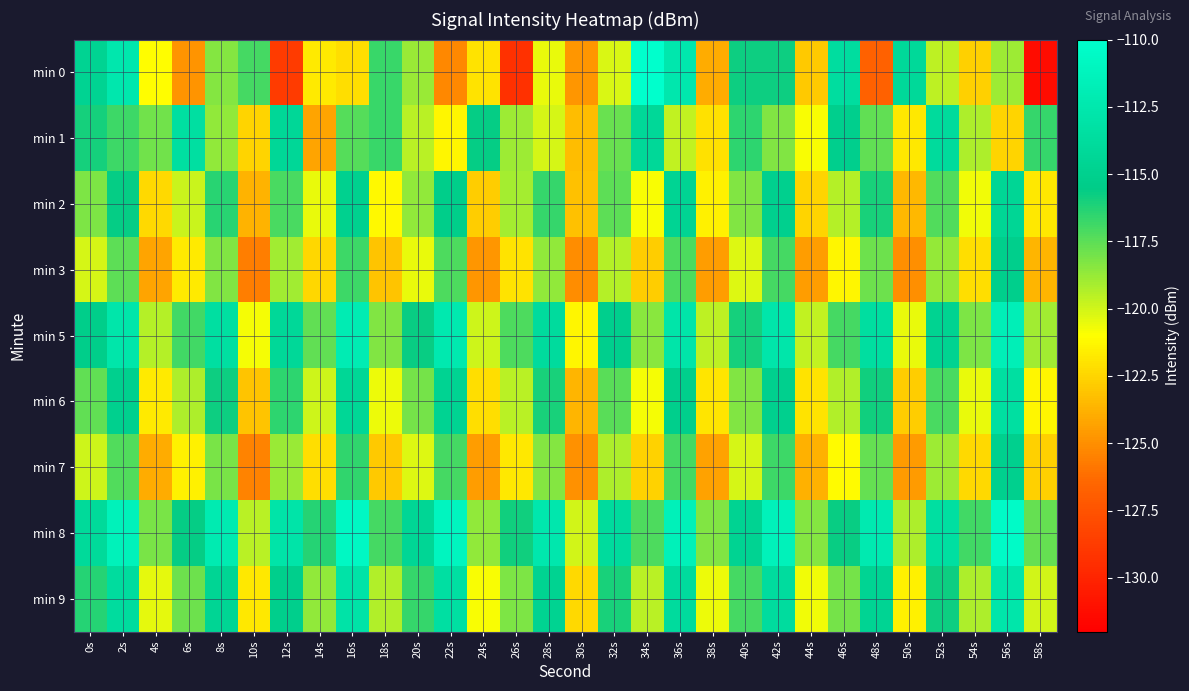

Reading left to right, transcribe all the data shown in this chart.

min 0: 0s=-114.7	2s=-112.6	4s=-121.1	6s=-124.9	8s=-118.4	10s=-117.0	12s=-128.8	14s=-121.7	16s=-122.1	18s=-116.8	20s=-118.8	22s=-125.3	24s=-122.0	26s=-129.3	28s=-120.5	30s=-124.7	32s=-120.2	34s=-110.1	36s=-112.5	38s=-124.0	40s=-115.8	42s=-115.8	44s=-122.9	46s=-113.7	48s=-126.7	50s=-114.1	52s=-119.6	54s=-122.7	56s=-118.9	58s=-131.3
min 1: 0s=-116.0	2s=-116.8	4s=-118.0	6s=-113.5	8s=-118.6	10s=-122.5	12s=-114.3	14s=-124.2	16s=-117.3	18s=-116.8	20s=-119.5	22s=-121.3	24s=-115.6	26s=-118.9	28s=-120.1	30s=-123.4	32s=-117.8	34s=-114.2	36s=-119.7	38s=-122.1	40s=-116.5	42s=-118.3	44s=-120.9	46s=-115.1	48s=-117.6	50s=-121.8	52s=-113.9	54s=-119.2	56s=-122.5	58s=-116.7
min 2: 0s=-118.2	2s=-115.6	4s=-122.3	6s=-119.8	8s=-116.4	10s=-123.7	12s=-117.1	14s=-120.5	16s=-114.9	18s=-121.2	20s=-118.6	22s=-115.3	24s=-122.8	26s=-119.1	28s=-116.7	30s=-123.2	32s=-117.5	34s=-120.9	36s=-114.6	38s=-121.5	40s=-118.3	42s=-115.0	44s=-122.5	46s=-119.4	48s=-116.1	50s=-123.5	52s=-117.3	54s=-120.7	56s=-114.4	58s=-121.8
min 3: 0s=-120.1	2s=-117.5	4s=-124.2	6s=-121.7	8s=-118.3	10s=-125.6	12s=-119.0	14s=-122.4	16s=-116.8	18s=-123.1	20s=-120.5	22s=-117.2	24s=-124.7	26s=-122.0	28s=-118.6	30s=-125.1	32s=-119.4	34s=-122.8	36s=-117.2	38s=-124.5	40s=-120.3	42s=-117.0	44s=-124.5	46s=-121.3	48s=-117.9	50s=-125.0	52s=-118.7	54s=-122.2	56s=-115.2	58s=-123.6
min 5: 0s=-115.3	2s=-112.7	4s=-119.4	6s=-116.9	8s=-113.5	10s=-120.8	12s=-114.2	14s=-117.6	16s=-112.0	18s=-118.3	20s=-115.7	22s=-112.4	24s=-119.9	26s=-117.2	28s=-113.8	30s=-121.3	32s=-115.1	34s=-118.5	36s=-112.8	38s=-119.6	40s=-116.0	42s=-112.7	44s=-119.7	46s=-117.0	48s=-113.6	50s=-120.5	52s=-114.8	54s=-118.2	56s=-111.7	58s=-119.0
min 6: 0s=-117.6	2s=-115.0	4s=-121.7	6s=-119.2	8s=-115.8	10s=-123.1	12s=-116.5	14s=-119.9	16s=-114.3	18s=-120.6	20s=-118.0	22s=-114.7	24s=-122.2	26s=-119.5	28s=-116.1	30s=-123.6	32s=-117.4	34s=-120.8	36s=-115.2	38s=-121.9	40s=-118.3	42s=-115.0	44s=-122.0	46s=-119.3	48s=-115.9	50s=-122.8	52s=-117.1	54s=-120.5	56s=-113.5	58s=-121.3
min 7: 0s=-119.9	2s=-117.3	4s=-124.0	6s=-121.5	8s=-118.1	10s=-125.4	12s=-118.8	14s=-122.2	16s=-116.6	18s=-122.9	20s=-120.3	22s=-117.0	24s=-124.5	26s=-121.8	28s=-118.4	30s=-124.9	32s=-119.2	34s=-122.6	36s=-117.0	38s=-124.3	40s=-120.1	42s=-116.8	44s=-123.8	46s=-121.1	48s=-117.7	50s=-124.6	52s=-118.9	54s=-122.3	56s=-115.0	58s=-122.7
min 8: 0s=-114.0	2s=-111.4	4s=-118.1	6s=-115.6	8s=-112.2	10s=-119.5	12s=-112.9	14s=-116.3	16s=-110.7	18s=-117.0	20s=-114.4	22s=-111.1	24s=-118.6	26s=-115.9	28s=-112.5	30s=-120.0	32s=-113.8	34s=-117.2	36s=-111.5	38s=-118.3	40s=-114.7	42s=-111.4	44s=-118.4	46s=-115.7	48s=-112.3	50s=-119.2	52s=-113.5	54s=-116.9	56s=-110.4	58s=-117.7
min 9: 0s=-116.3	2s=-113.7	4s=-120.4	6s=-117.9	8s=-114.5	10s=-121.8	12s=-115.2	14s=-118.6	16s=-113.0	18s=-119.3	20s=-116.7	22s=-113.4	24s=-120.9	26s=-118.2	28s=-114.8	30s=-122.3	32s=-116.1	34s=-119.5	36s=-113.8	38s=-120.6	40s=-117.0	42s=-113.7	44s=-120.7	46s=-118.0	48s=-114.6	50s=-121.5	52s=-115.8	54s=-119.2	56s=-112.7	58s=-120.0